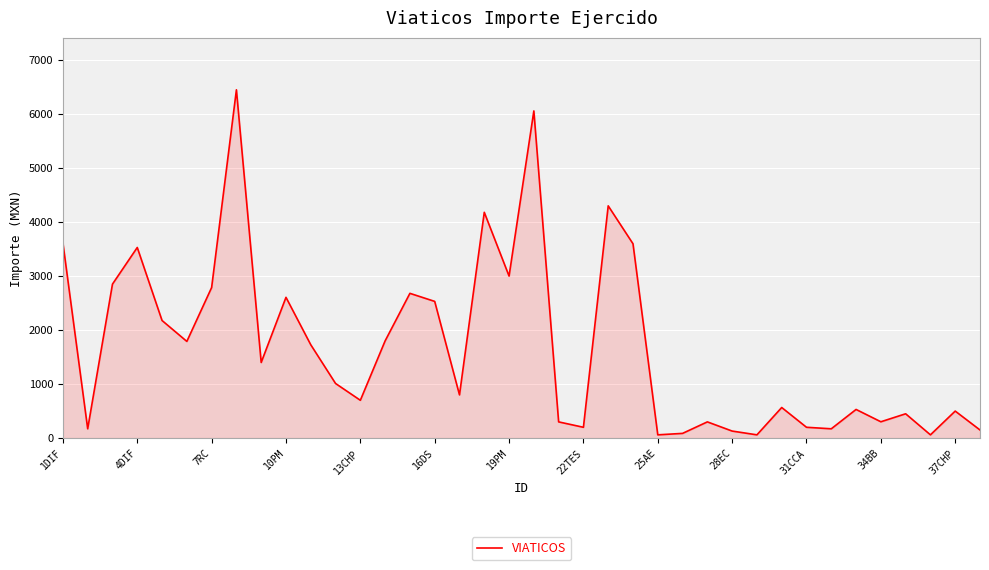

What is the average value?

1679.7